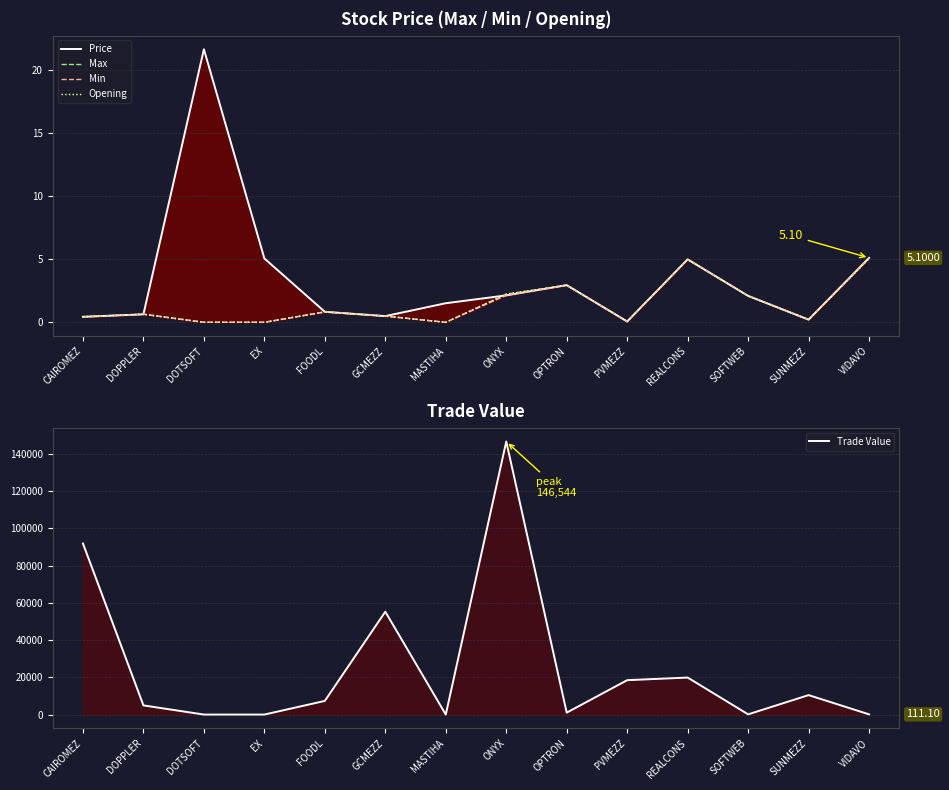

True or false: Price and Min cross at least once.

False